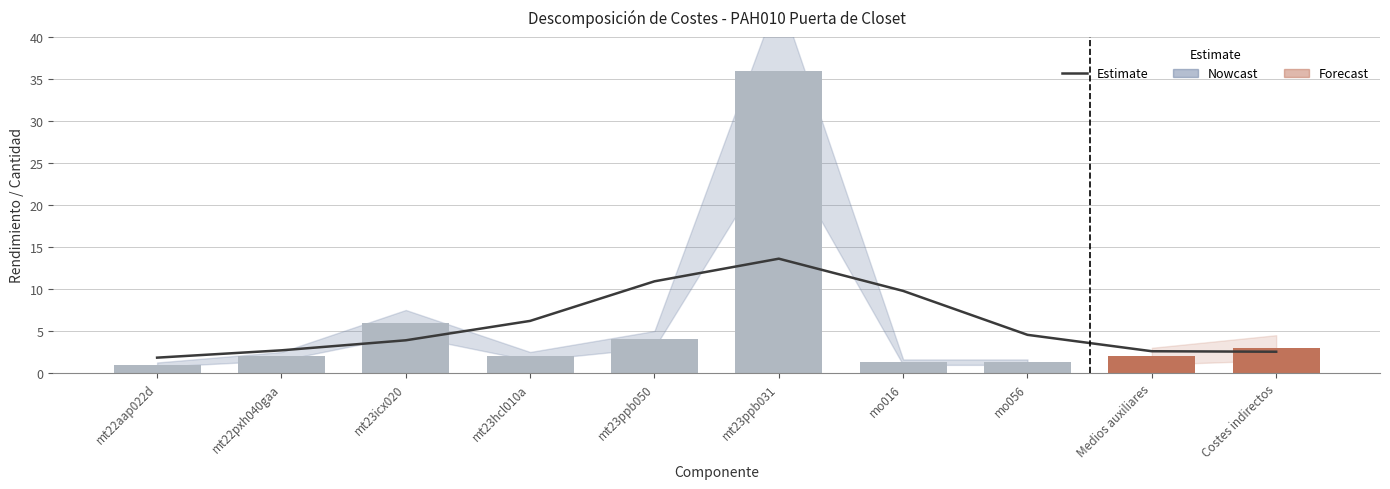

Is it true that Tendencia equals 2.7 at mt22pxh040gaa?

True